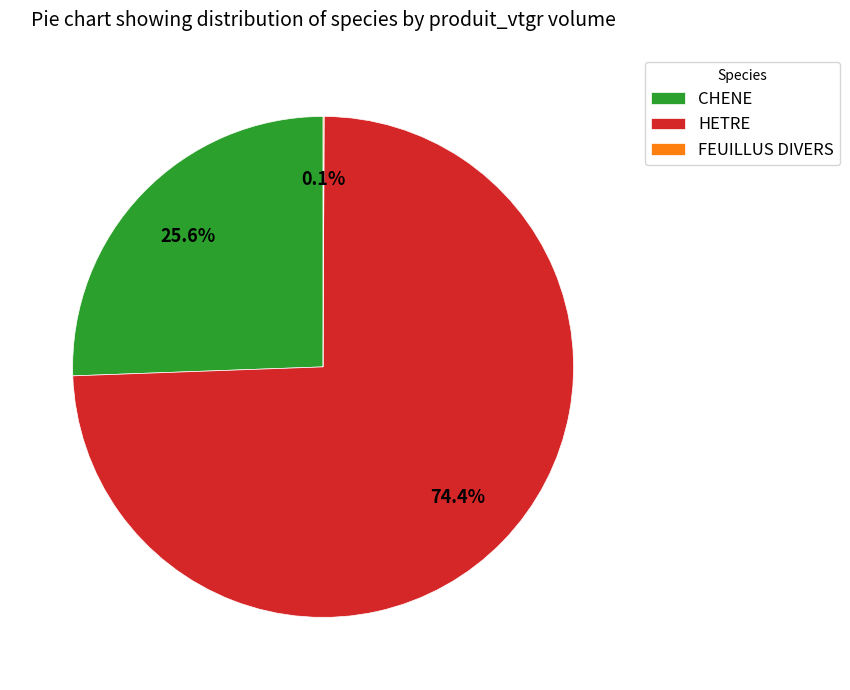

Which slice is the largest?

HETRE